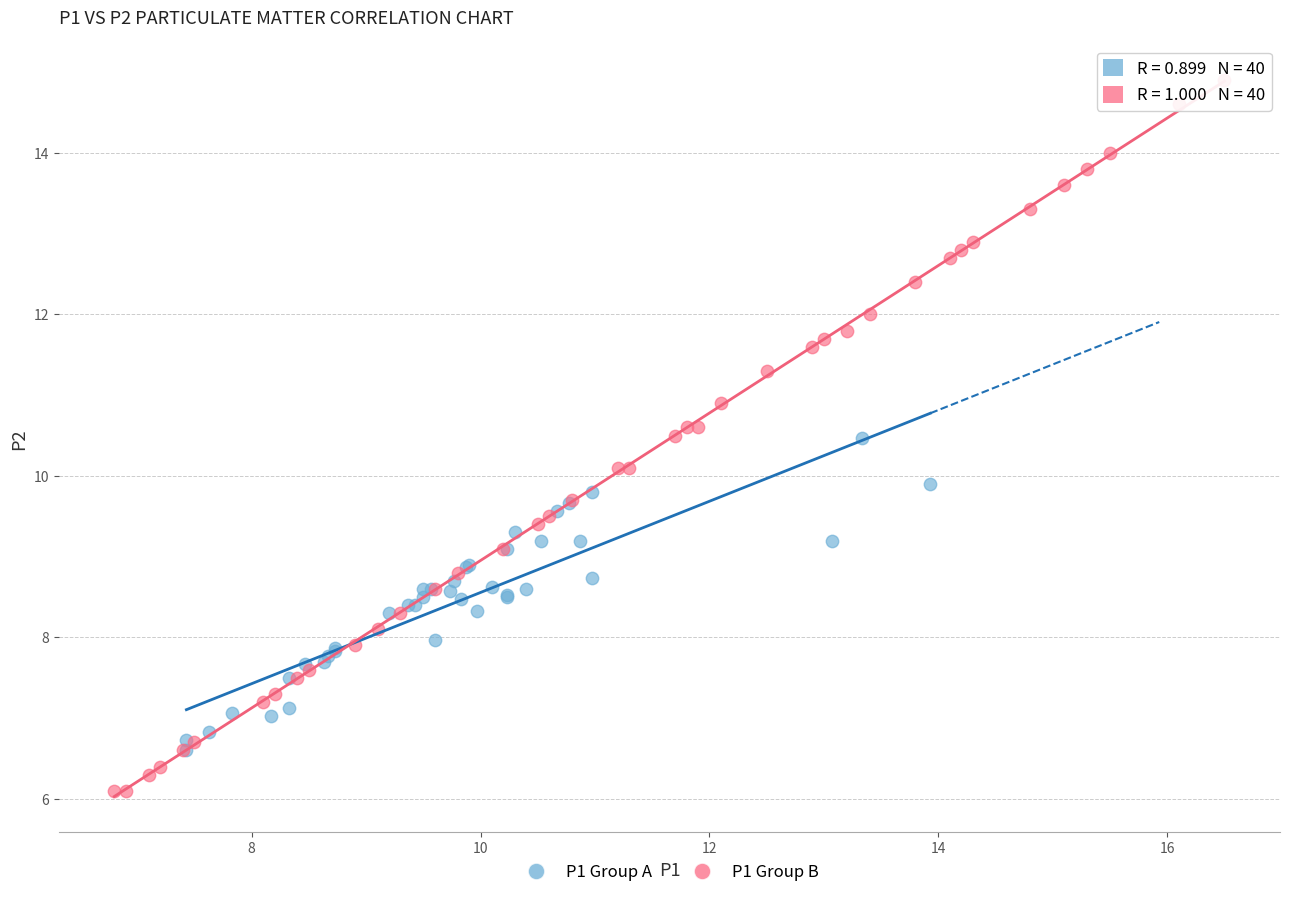

What are all the series names shown in the legend?

P1 Group A, P1 Group B